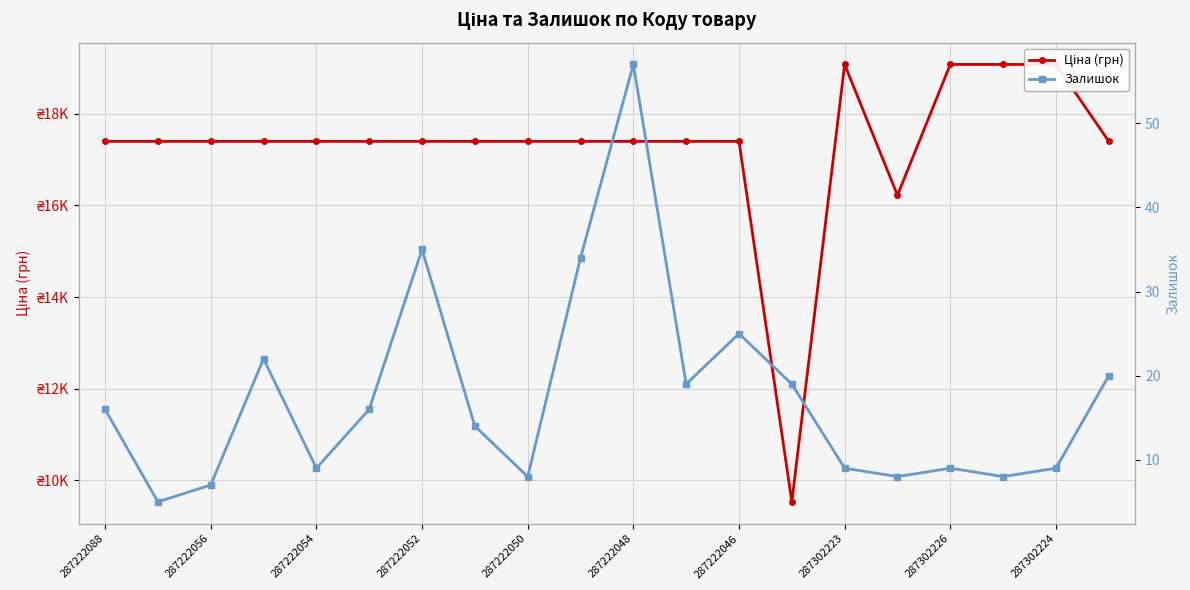

In Ціна (грн), how many points are higher than both neighbors (excluding endpoints)?

1